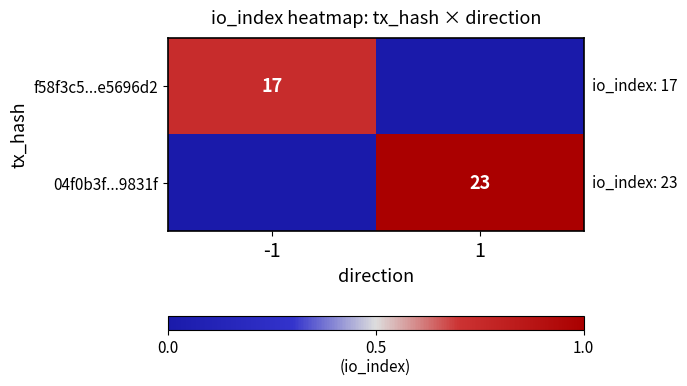

Is the value of 04f0b3f...9831f at 1 greater than the value of f58f3c5...e5696d2 at -1?

Yes